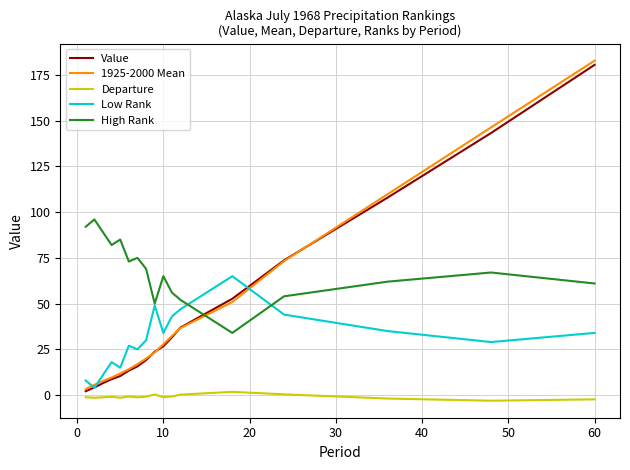

What is the greatest value displayed?

182.7